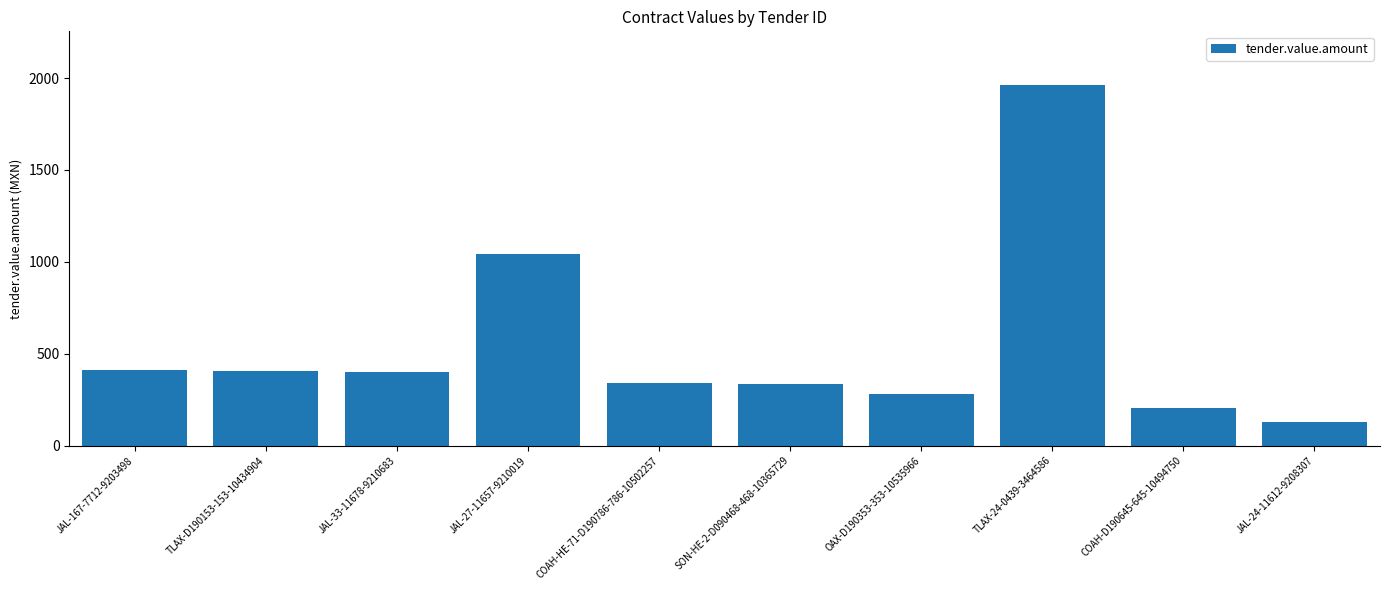

What is the greatest value displayed?

1960.0